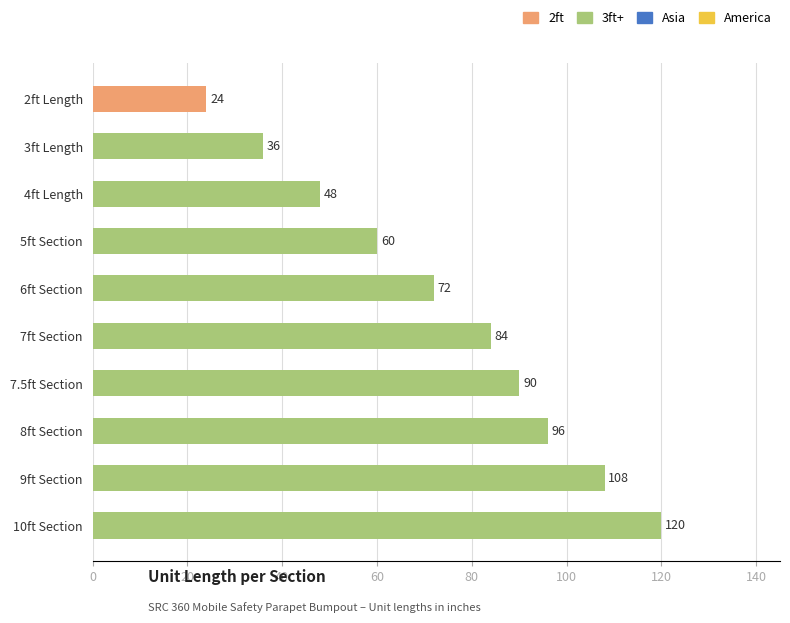

How many bars are there in total?

10